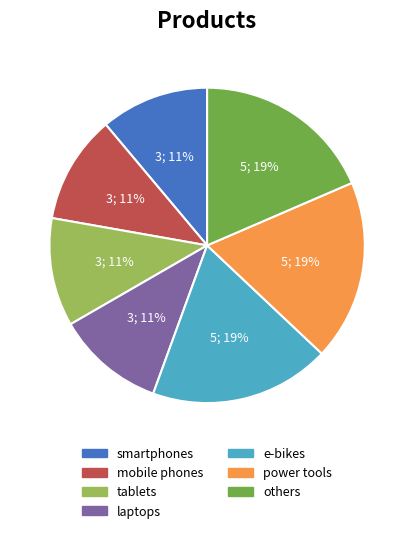

Does power tools account for over 50% of the chart?

No